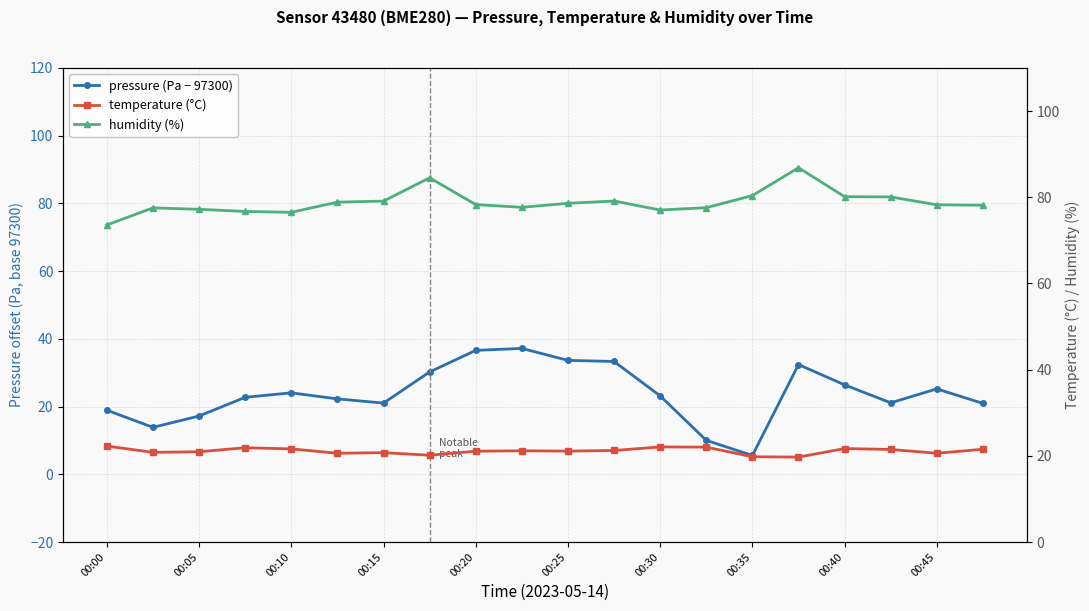

Reading right to left, list all the values displayed in this chart.

pressure (Pa − 97300): 20.9	25.2	21.1	26.4	32.4	5.6	10.0	23.2	33.3	33.6	37.2	36.6	30.2	21.0	22.3	24.1	22.7	17.2	13.9	18.9
temperature (°C): 21.5	20.6	21.5	21.7	19.7	19.8	22.0	22.1	21.2	21.1	21.2	21.1	20.1	20.7	20.6	21.6	21.9	20.9	20.8	22.3
humidity (%): 78.2	78.2	80.1	80.1	86.8	80.4	77.6	77.0	79.1	78.6	77.7	78.3	84.5	79.1	78.9	76.5	76.7	77.2	77.5	73.6